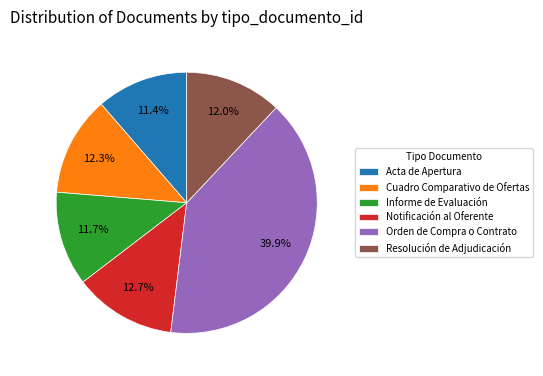

What is the ratio of the value at Notificación al Oferente to the value at Acta de Apertura?

1.1